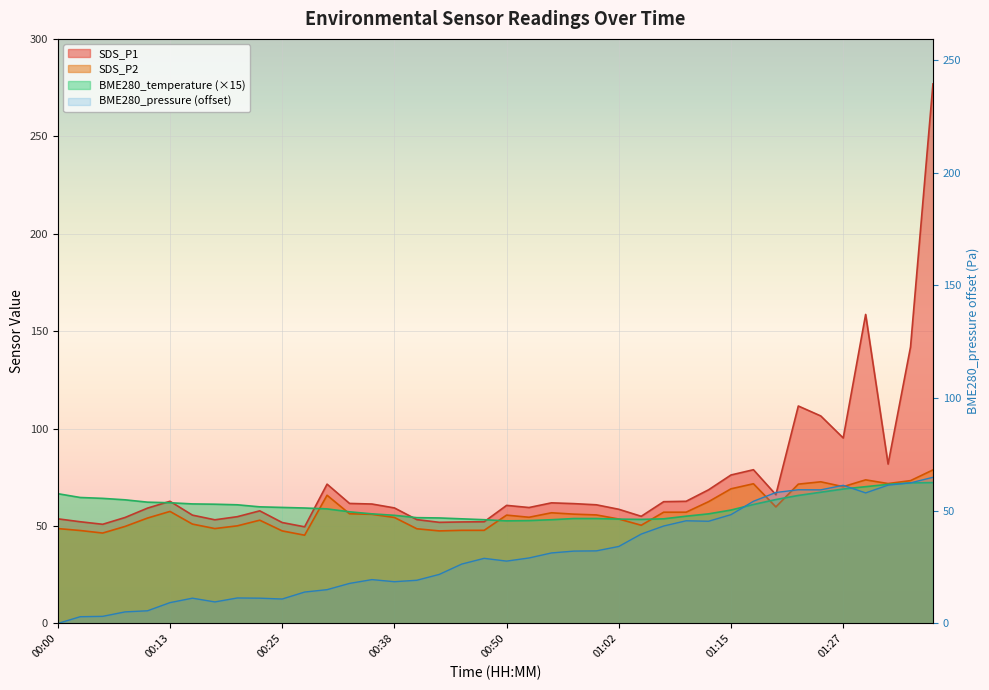

Is the value of SDS_P2 at 01:37 greater than the value of SDS_P1 at 00:20?

Yes